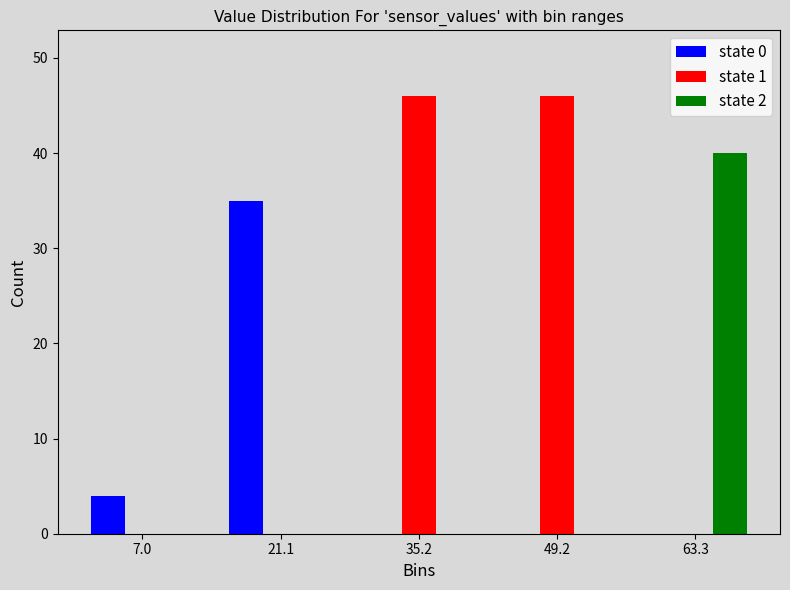

Reading left to right, transcribe all the data shown in this chart.

state 0: 7.0=4	21.1=35	35.2=0	49.2=0	63.3=0
state 1: 7.0=0	21.1=0	35.2=46	49.2=46	63.3=0
state 2: 7.0=0	21.1=0	35.2=0	49.2=0	63.3=40